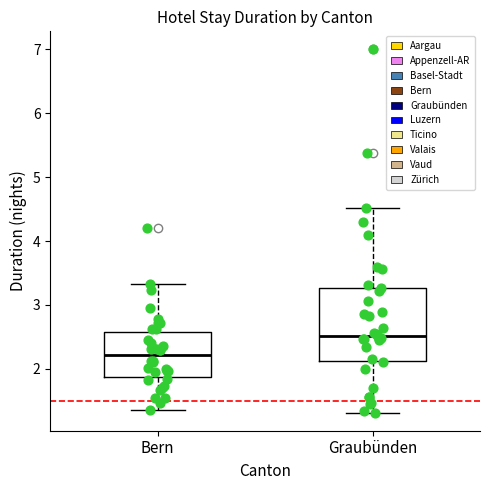

Which box has the highest median line?

Graubünden